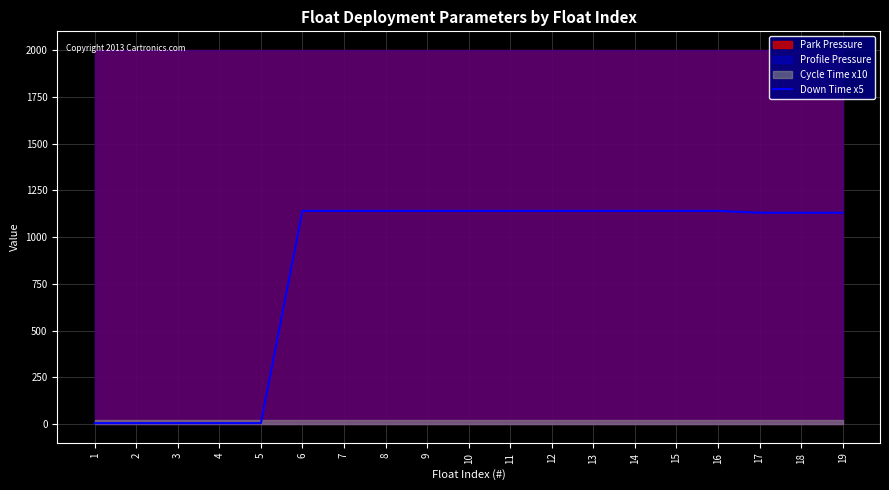

Reading left to right, what are all the values shown in this chart?

1=5	2=5	3=5	4=5	5=5	6=1140	7=1140	8=1140	9=1140	10=1140	11=1140	12=1140	13=1140	14=1140	15=1140	16=1140	17=1130	18=1130	19=1130